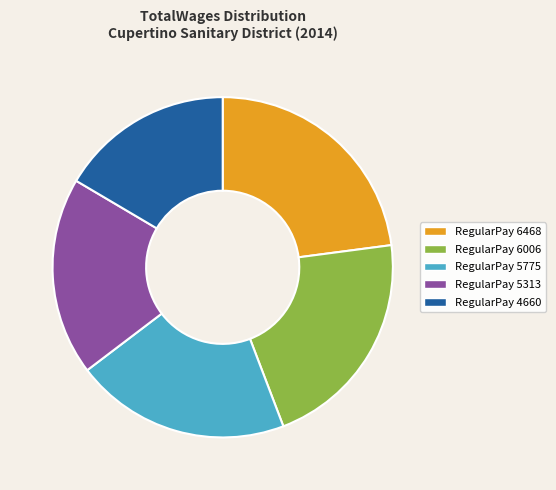

Does any single category account for the majority?

No